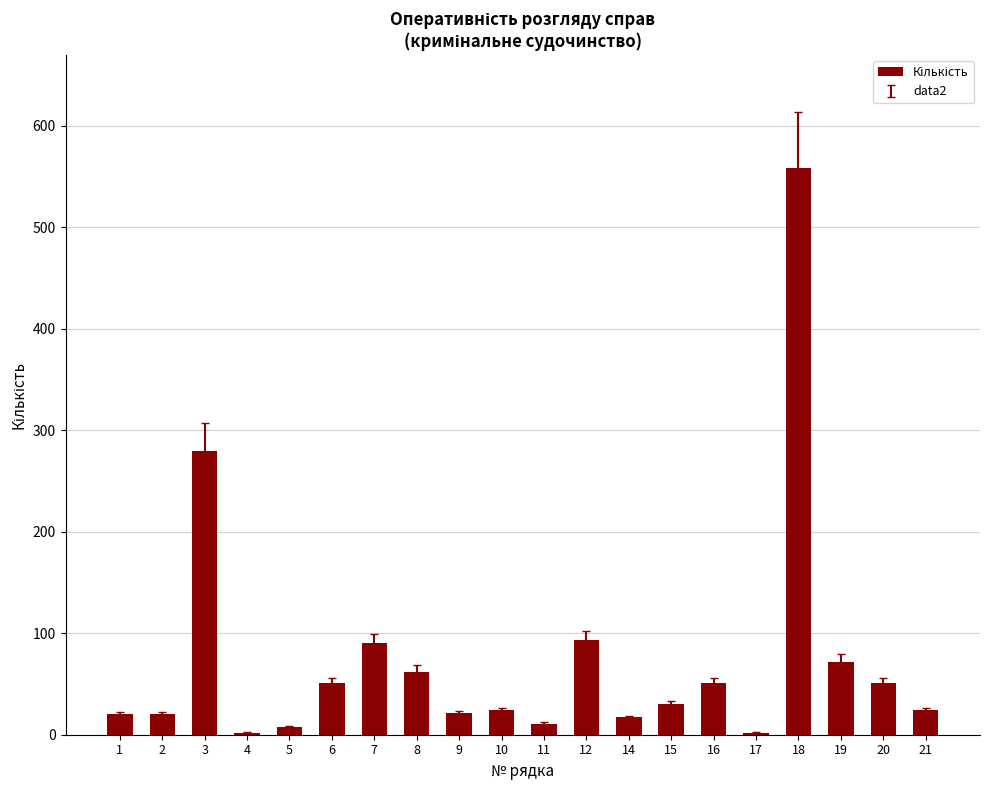

Is it true that the value at 3 is 406?

False